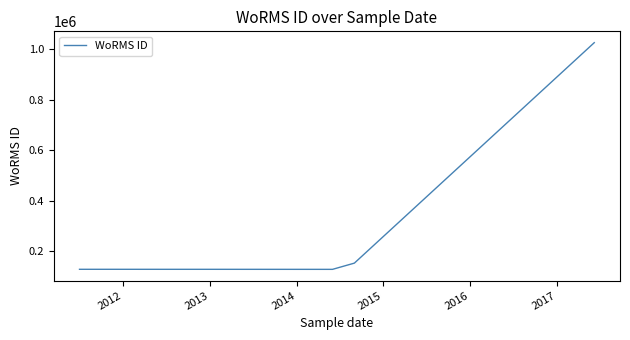

Does the chart display data point markers on the line(s)?

No